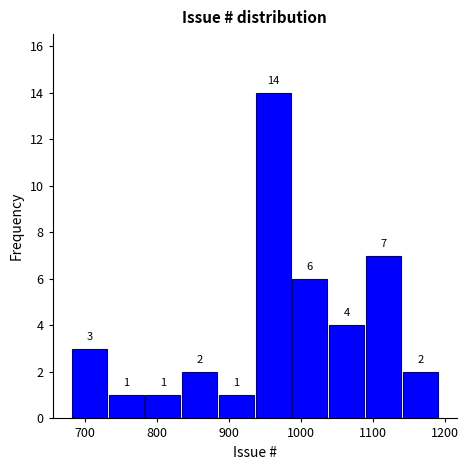

Reading left to right, list every bar in this chart as the range it spans on the x-axis followed by its height. The bar edges are not printed on the chart, so give them approximately, as read against the axis.

680 to 730: 3
730 to 780: 1
780 to 830: 1
830 to 880: 2
880 to 940: 1
940 to 990: 14
990 to 1040: 6
1040 to 1090: 4
1090 to 1140: 7
1140 to 1190: 2